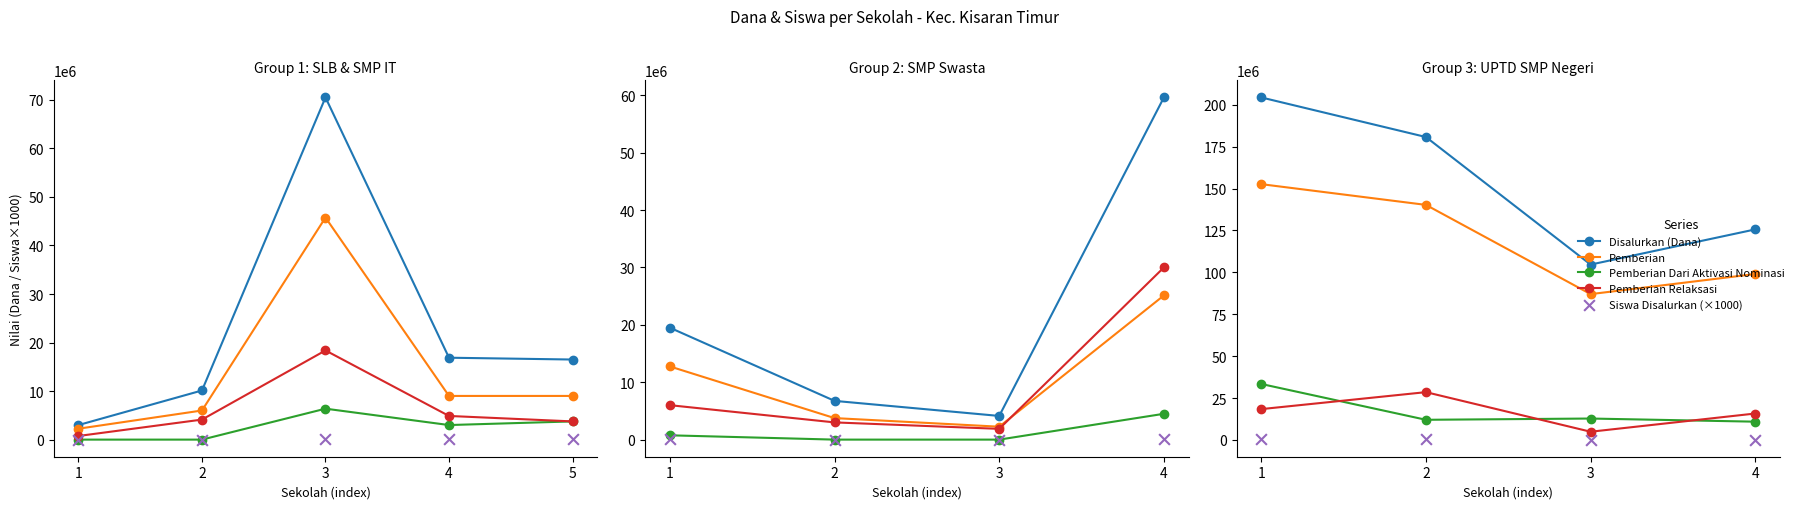

At how many categories does at least one series exceed 131334924?

2